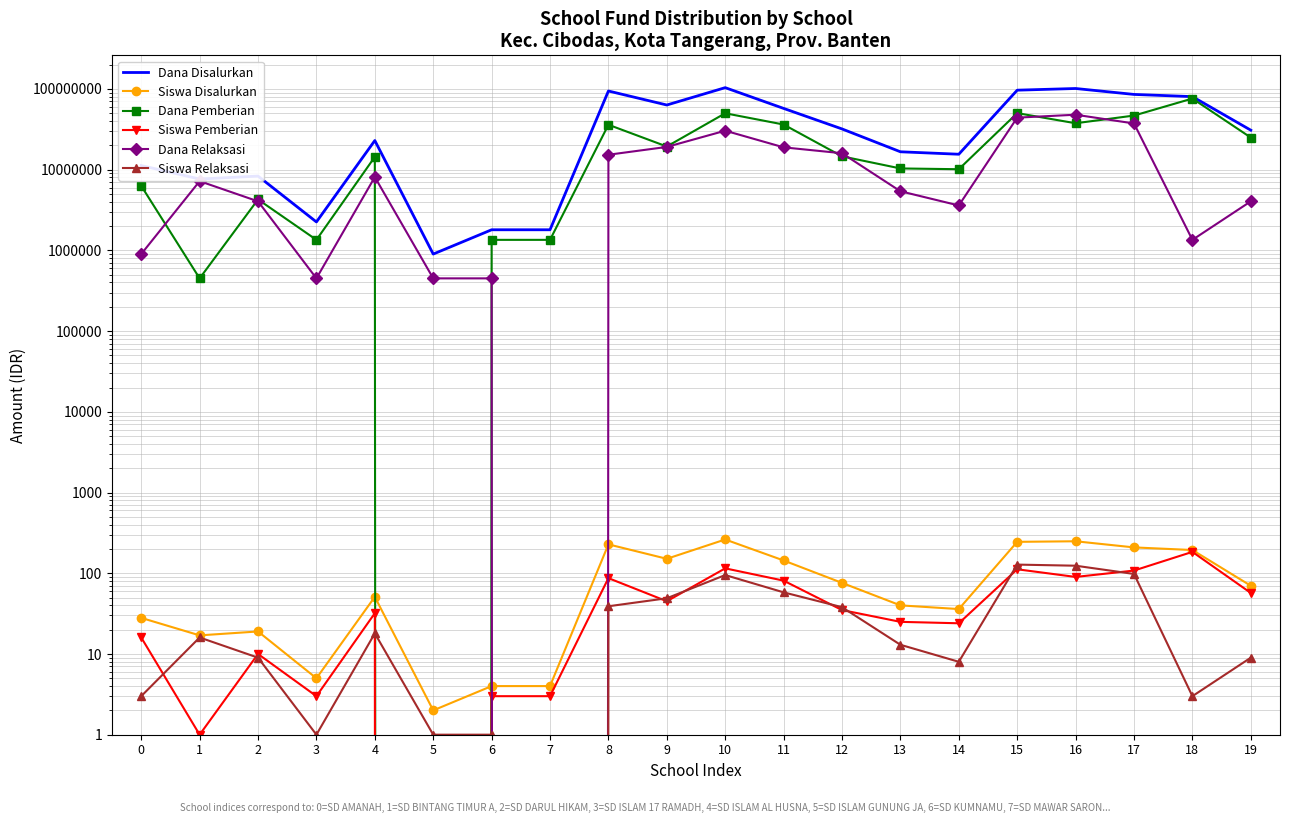

What is the difference between the Dana Disalurkan values at 6 and 19?

29025000